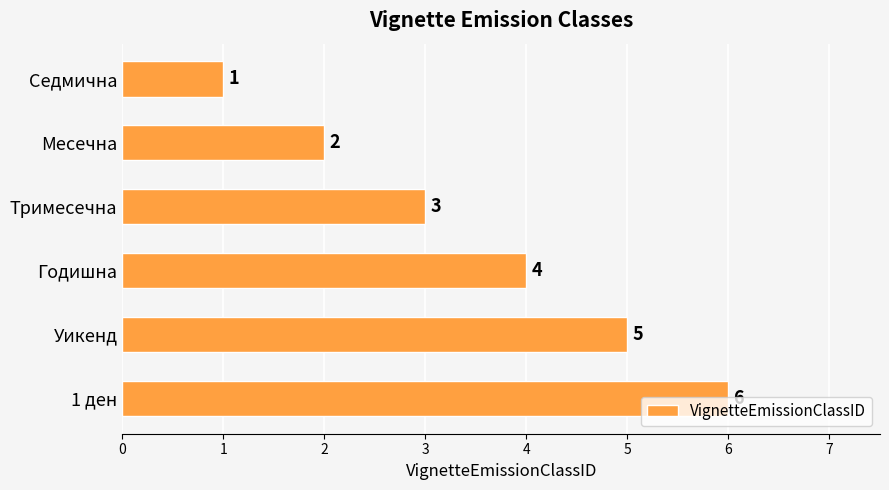

The chart shows a value of 3 at Тримесечна. True or false?

True